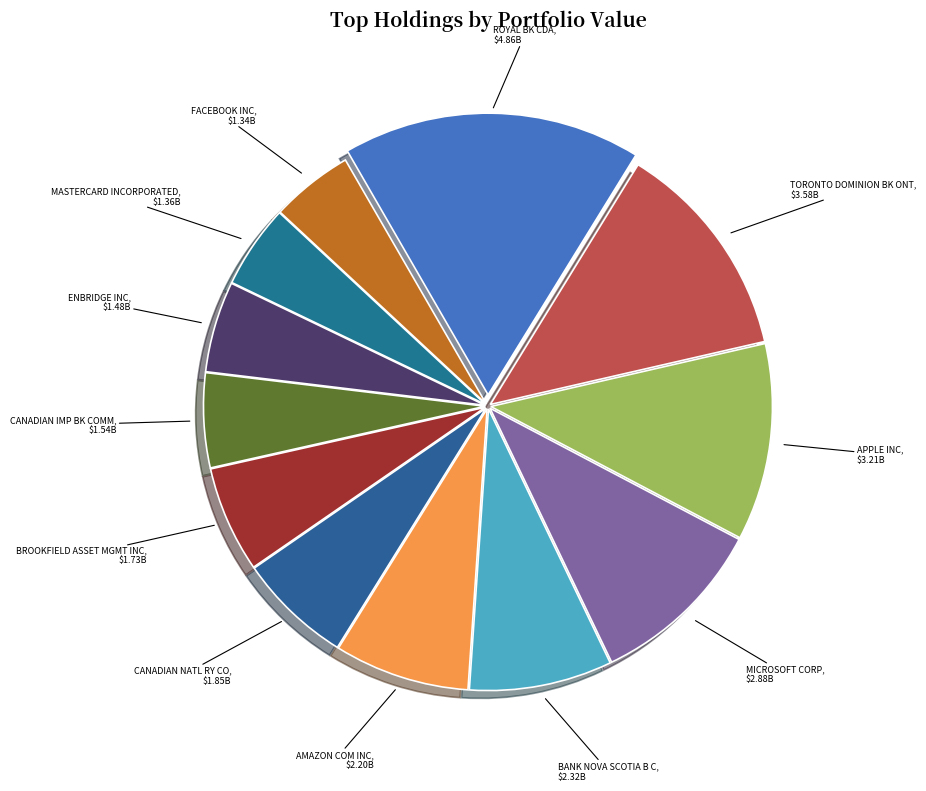

How many segments does this pie chart have?

12